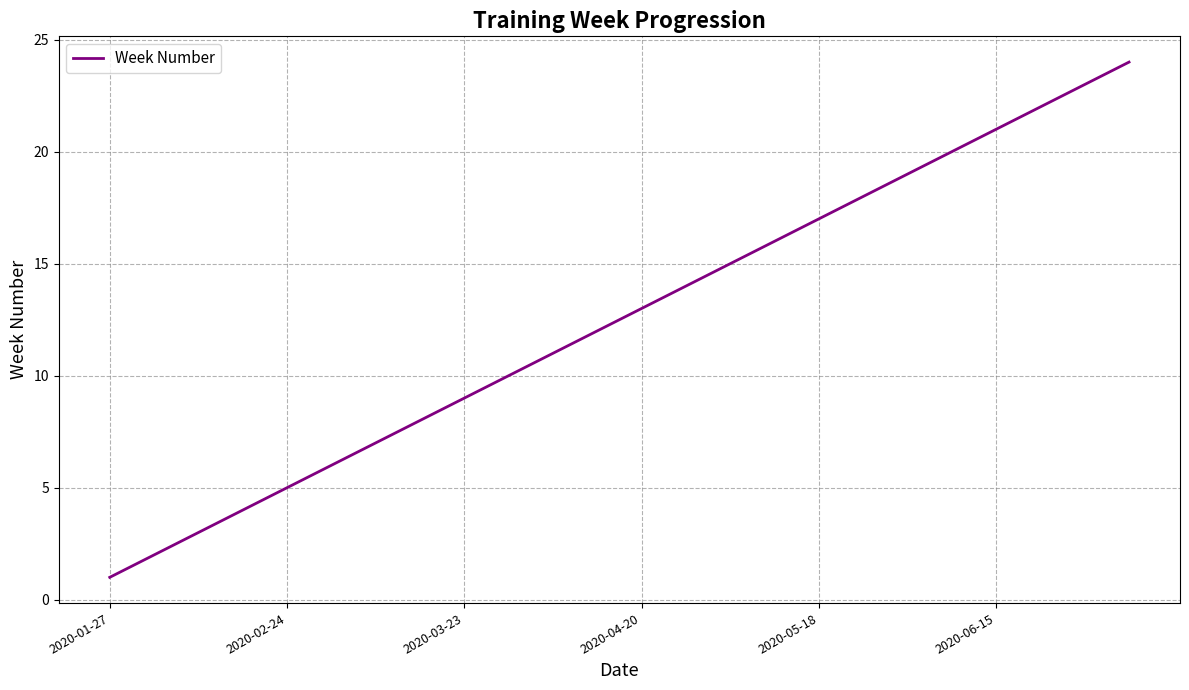

What is the maximum value shown in the chart?

24